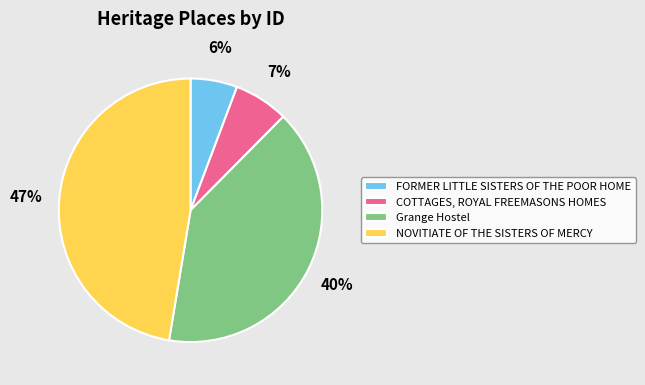

Is it true that Grange Hostel is 26% of the pie?

False